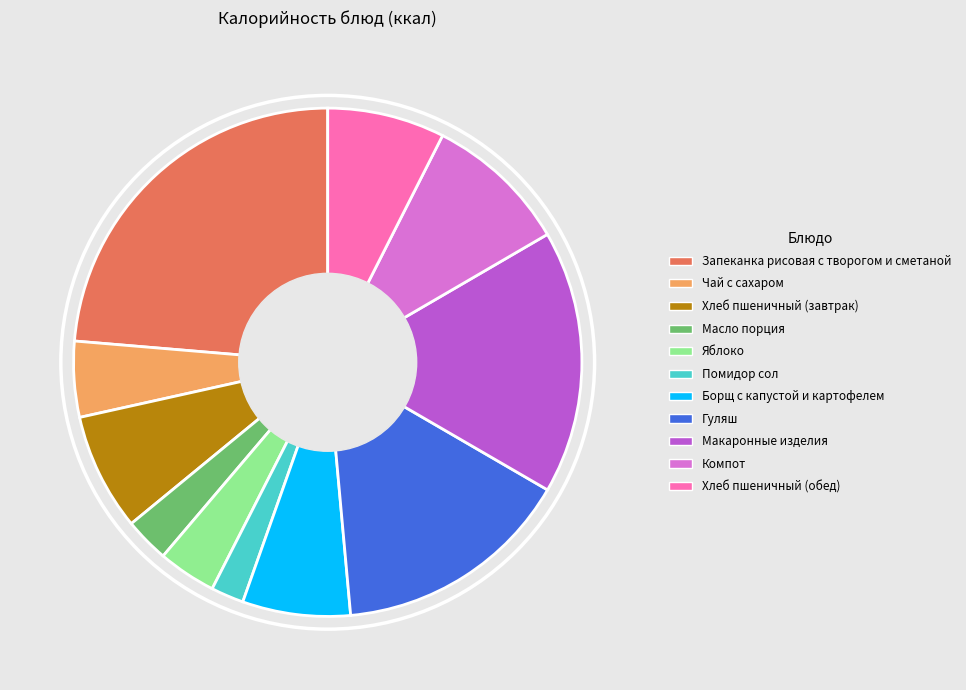

How many segments does this pie chart have?

11